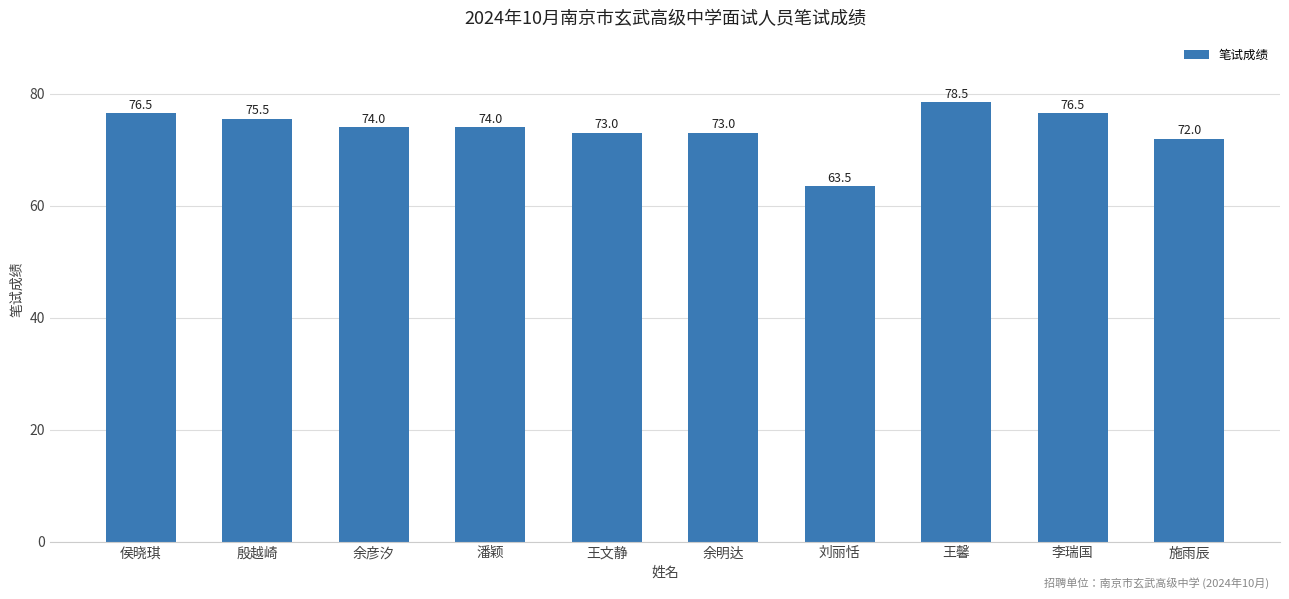

Reading left to right, what are all the values shown in this chart?

76.5	75.5	74.0	74.0	73.0	73.0	63.5	78.5	76.5	72.0